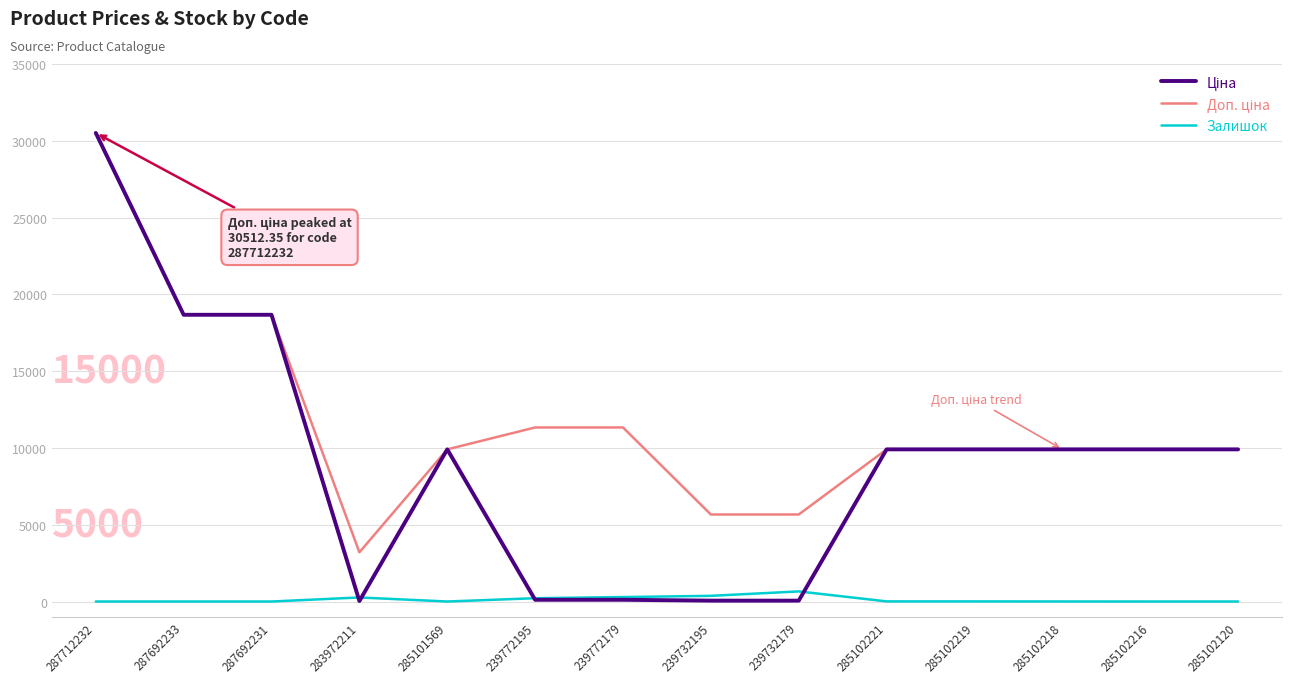

At which category is the sum across all series the highest?

287712232